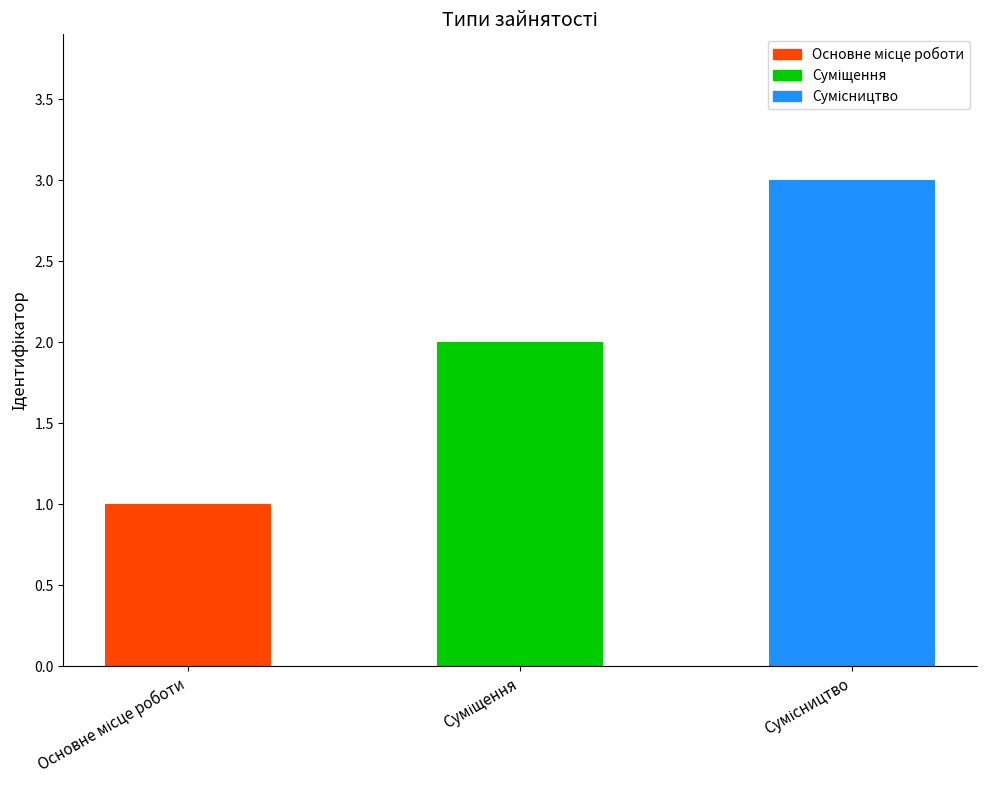

Reading left to right, list all the values displayed in this chart.

1	2	3